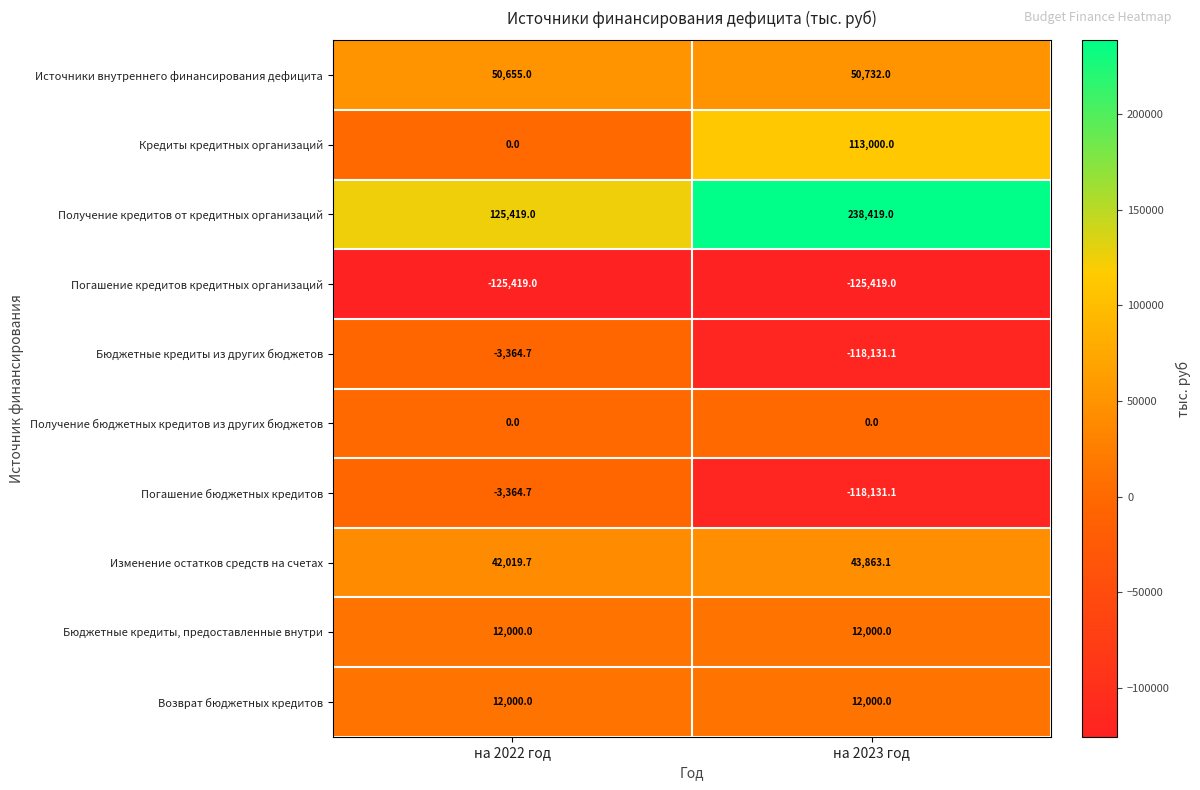

At which category is the sum across all series the highest?

на 2022 год